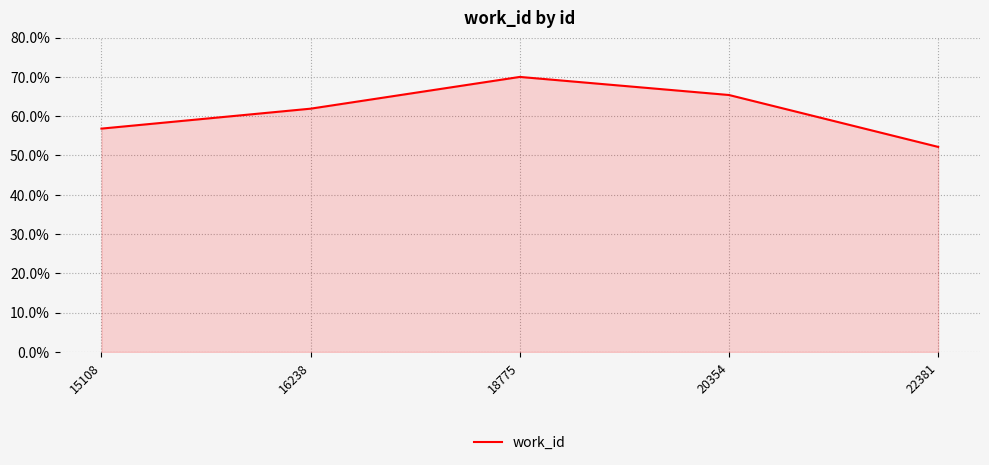

What is the difference between the maximum and minimum values?

17.8